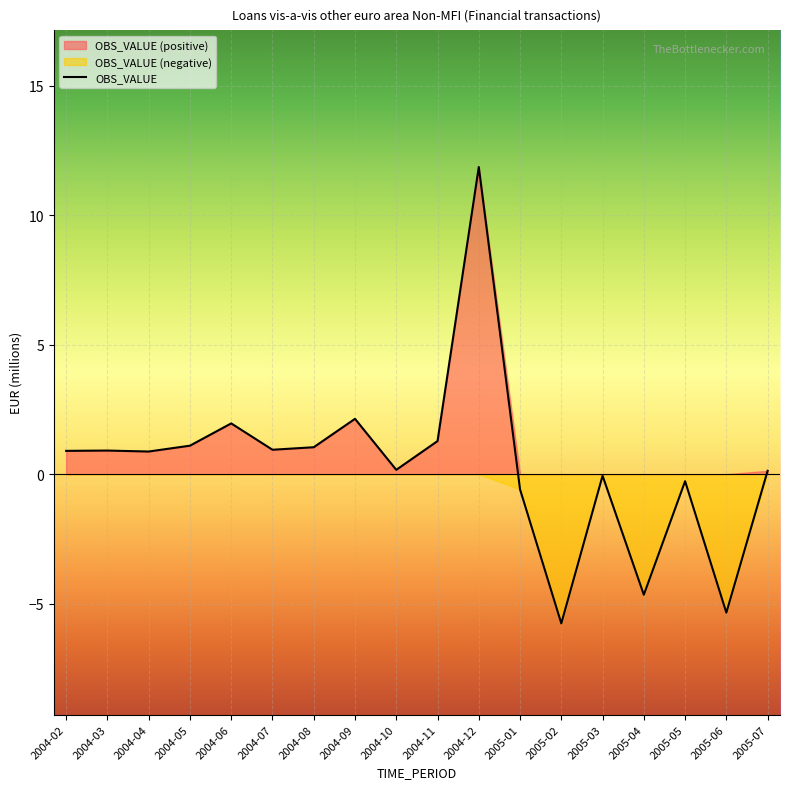

Which has a higher value, 2004-03 or 2005-07?

2004-03